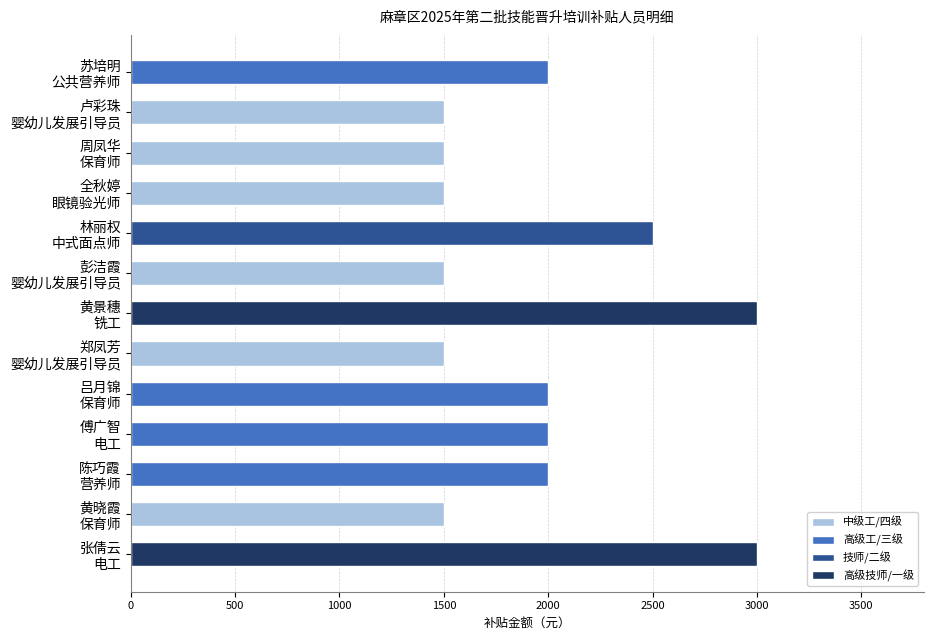

What is the minimum value shown in the chart?

1500